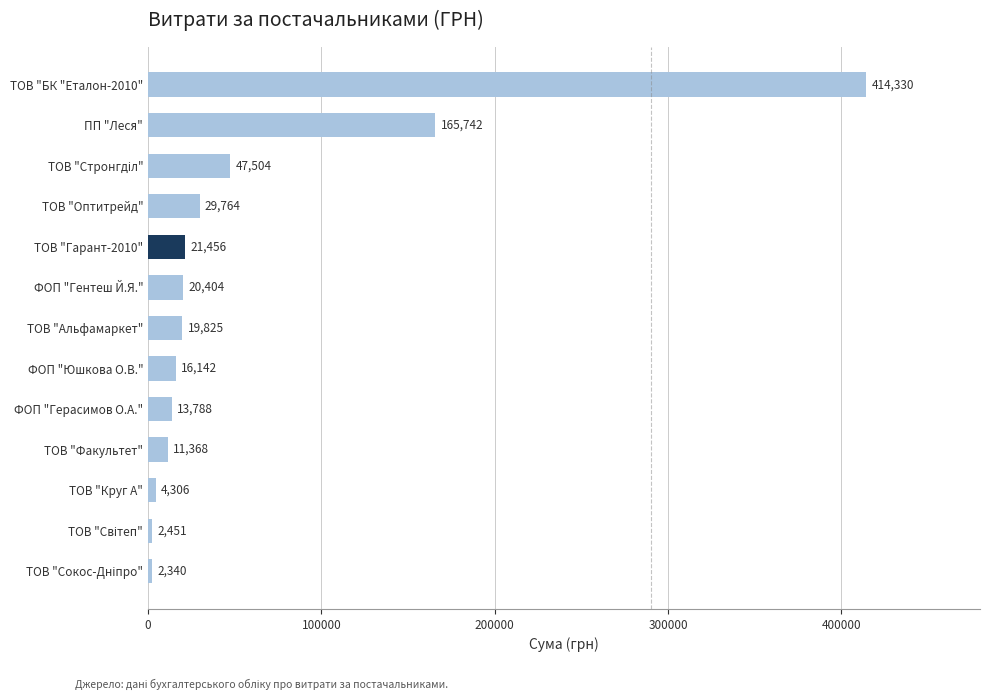

How many data points are above 19824?

7